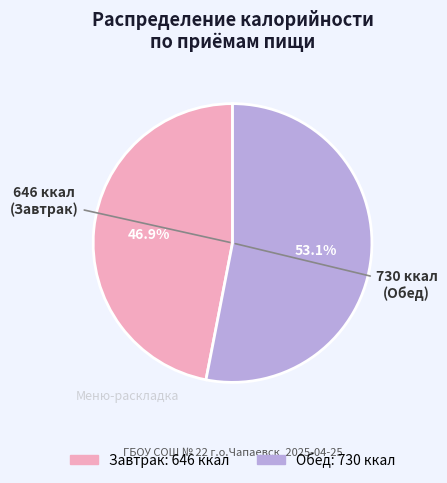

To the nearest percent, what percentage of the pie is Обед?

53%